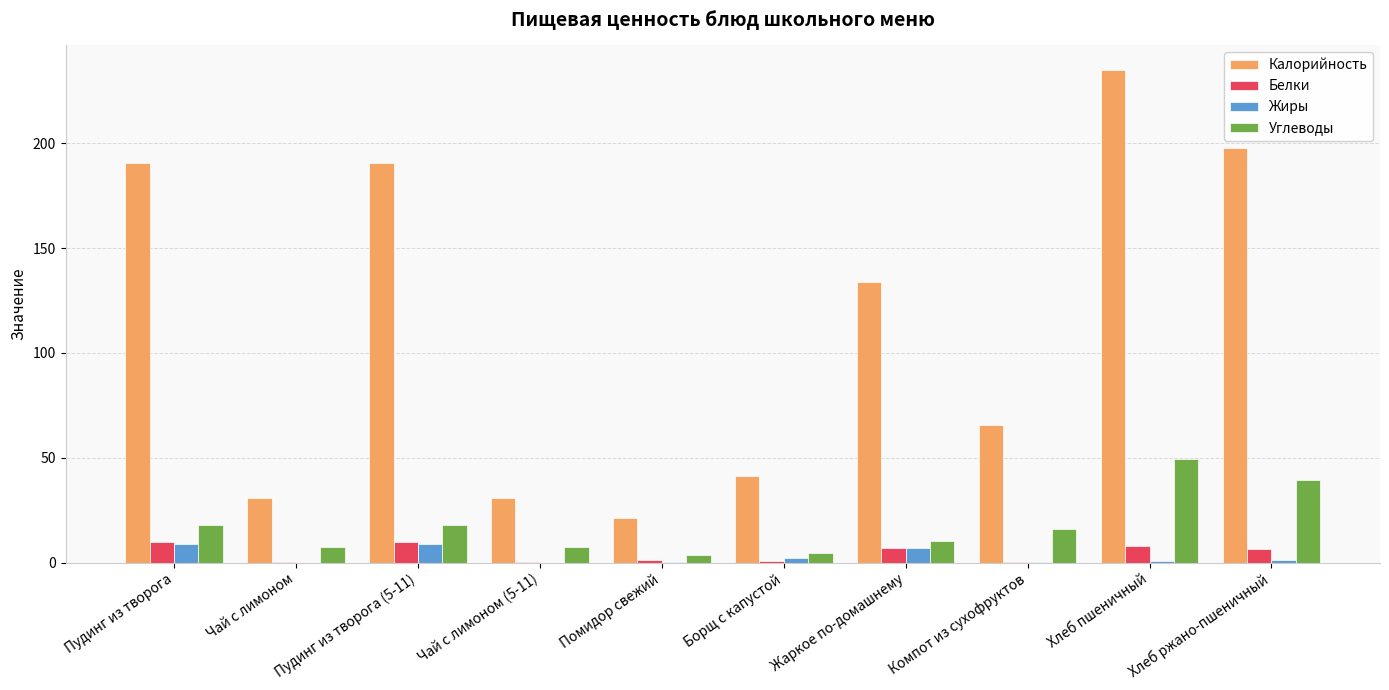

Which series has the largest total across all categories?

Калорийность